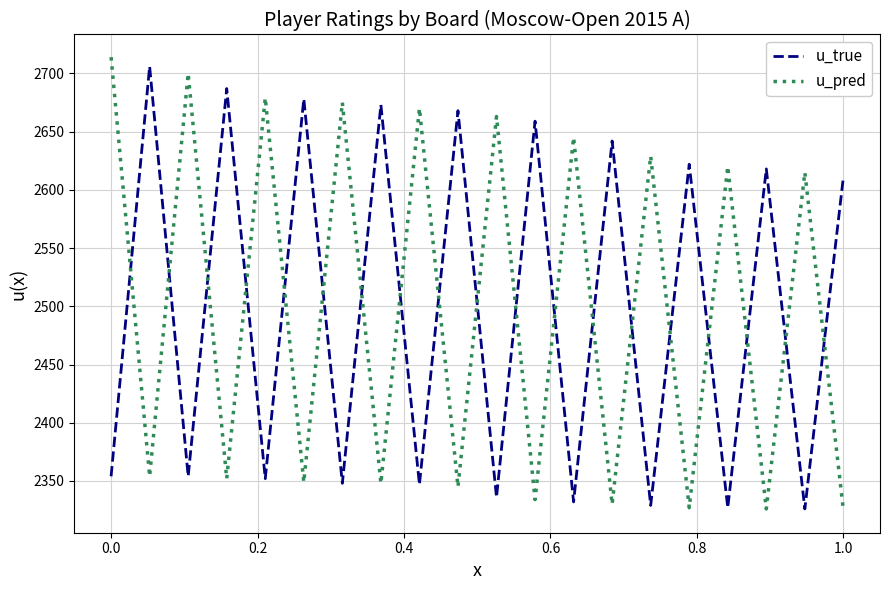

How many distinct data groups are displayed?

2